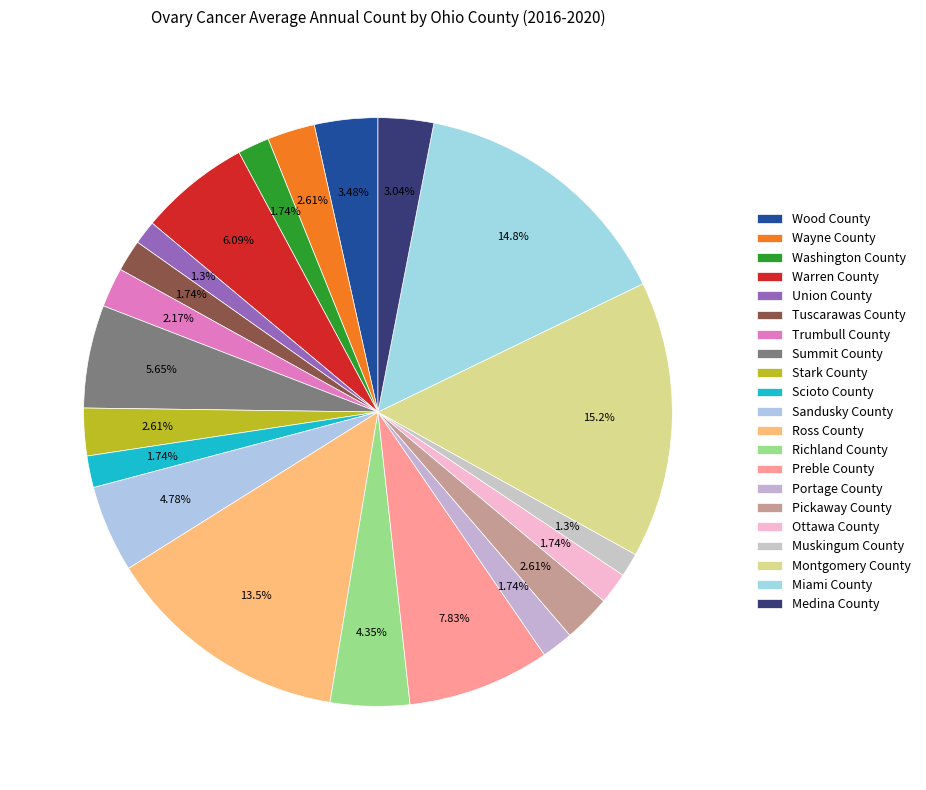

Between Richland County and Stark County, which is larger?

Richland County